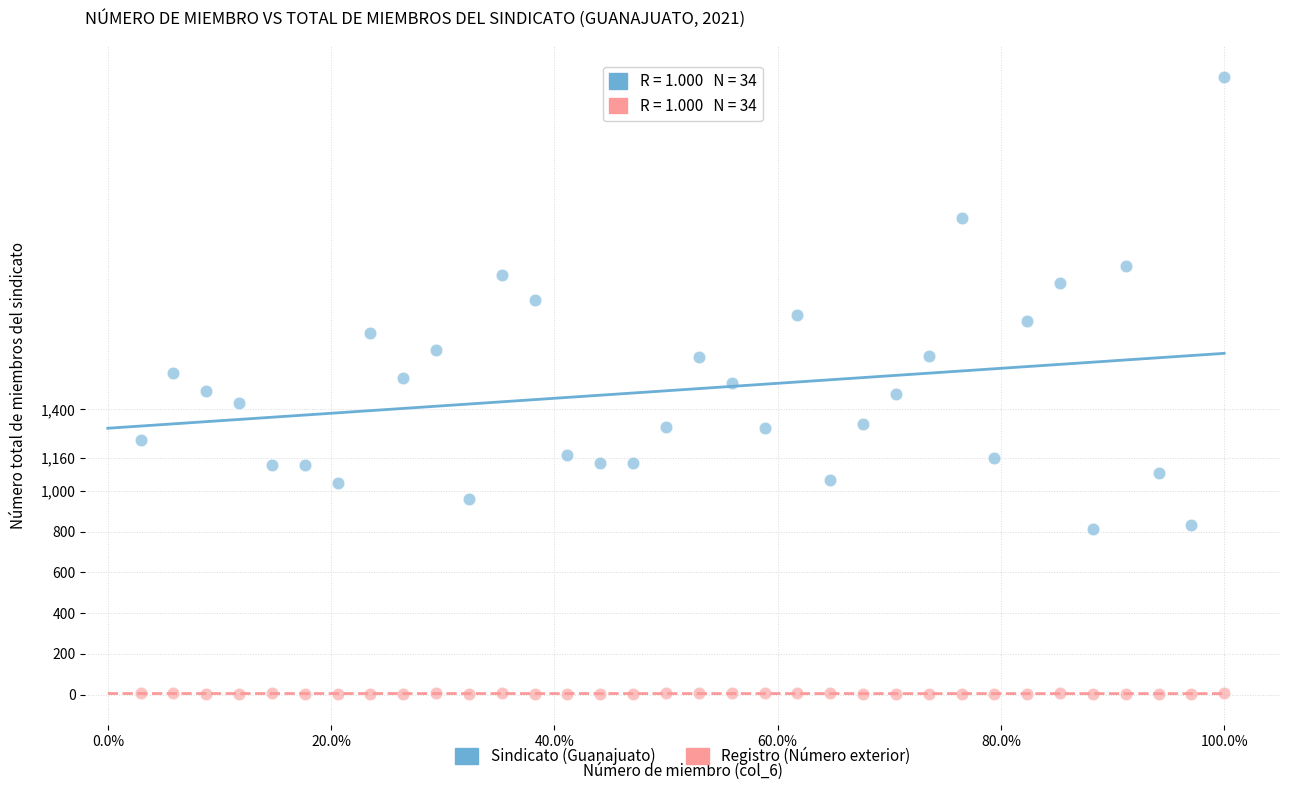

Across all data points, what is the range of X values (max minus min)?

1.0